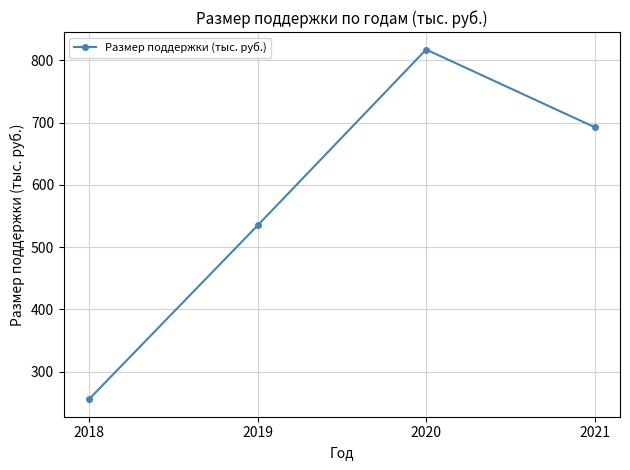

What is the average value?

575.1